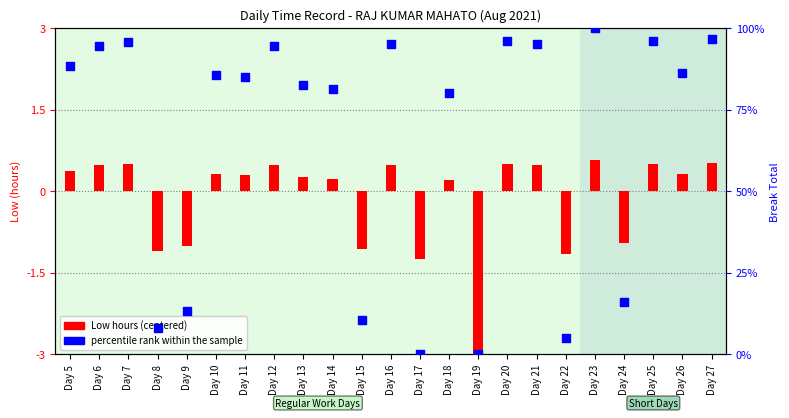

Which series contains the lowest Y value?

Low (centered)